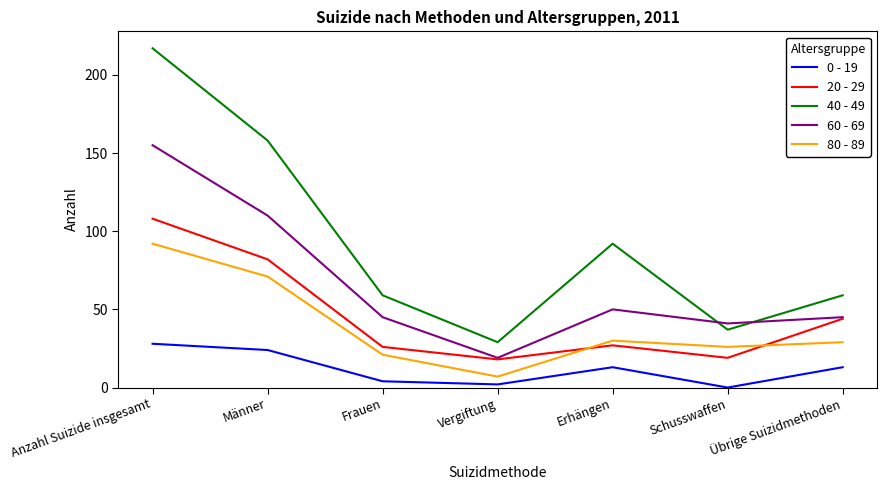

True or false: 20 - 29 has a value of 42 at Frauen.

False